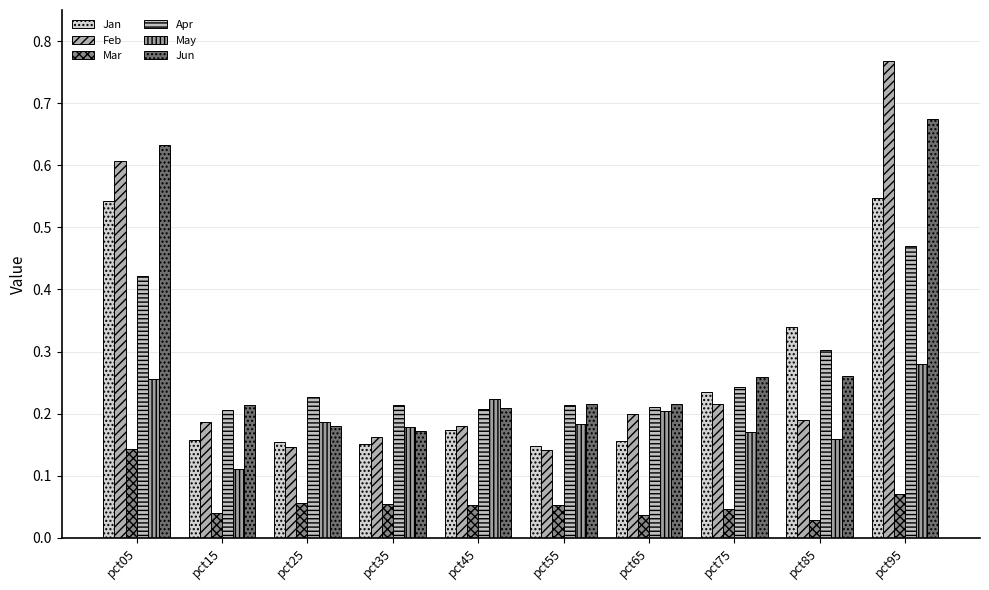

What is the difference between the maximum and minimum values in the Feb series?

0.6